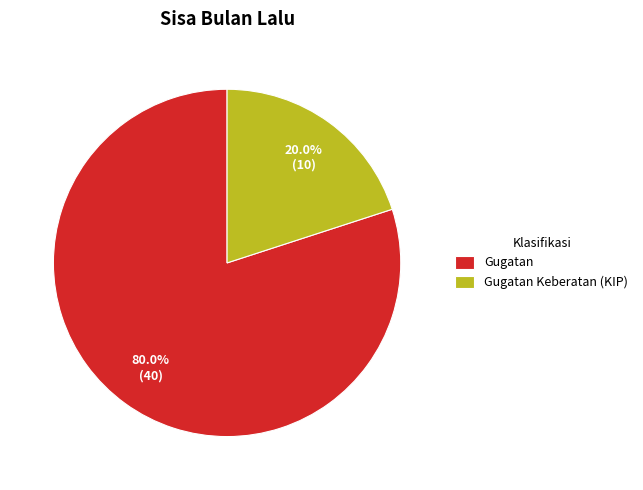

What percentage do Gugatan and Gugatan Keberatan (KIP) together represent?

100.0%